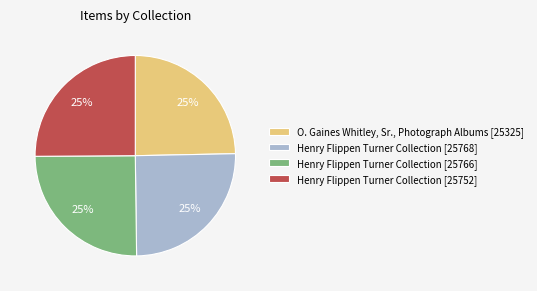

To the nearest percent, what is the combined percentage of Henry Flippen Turner Collection [25766] and Henry Flippen Turner Collection [25752]?

50%